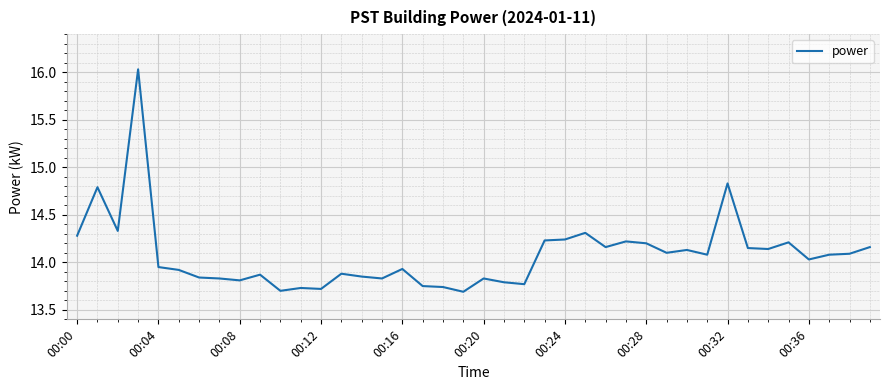

How many values are below 14?

19